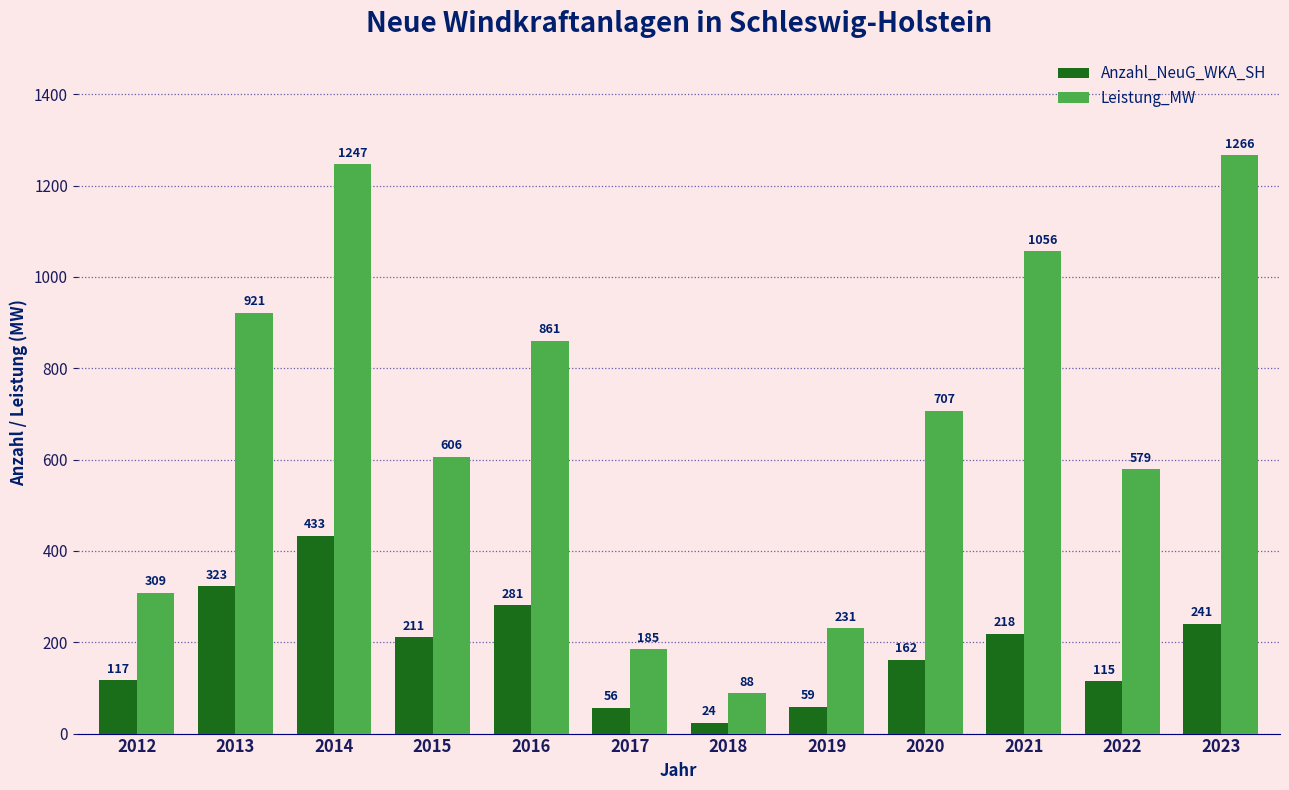

Between 2014 and 2015, which series saw the biggest shift?

Leistung_MW